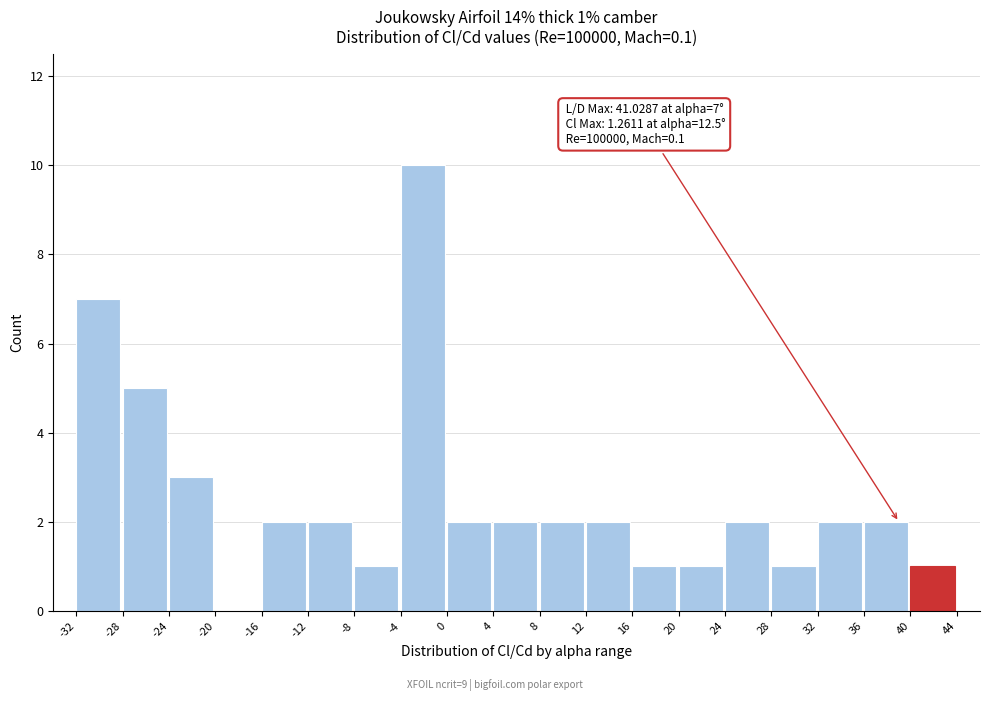

Which range on the x-axis has the tallest bar?

-4 to 0